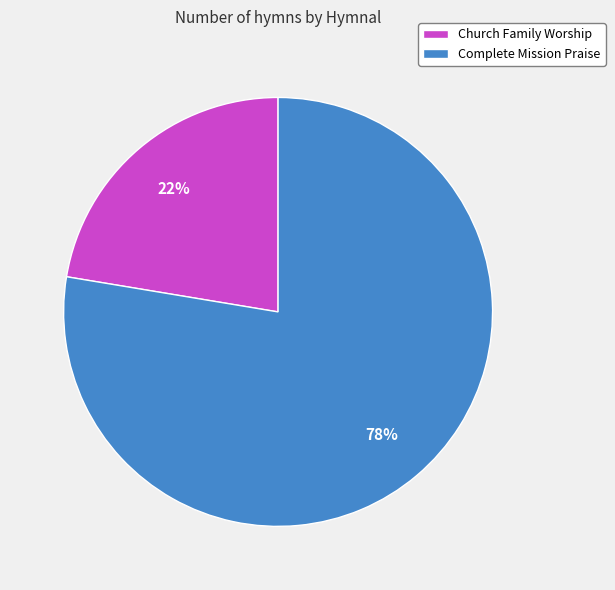

Which slice is the largest?

Complete Mission Praise